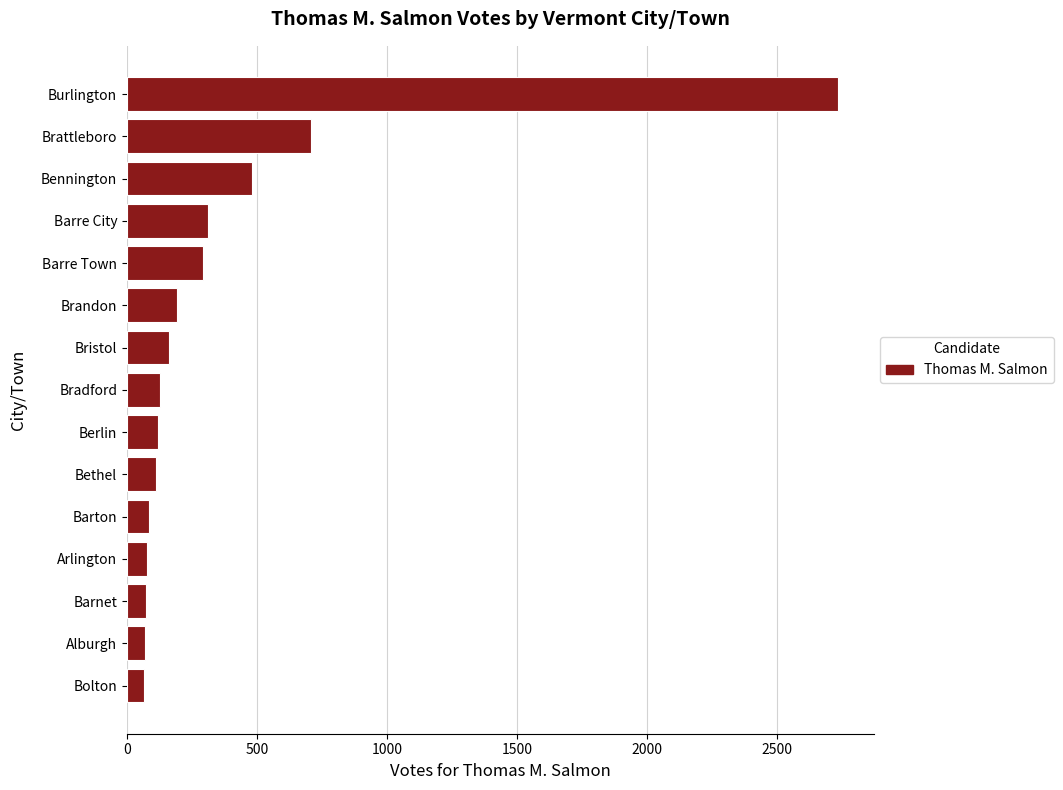

What is the difference between the second highest and second lowest values?

639